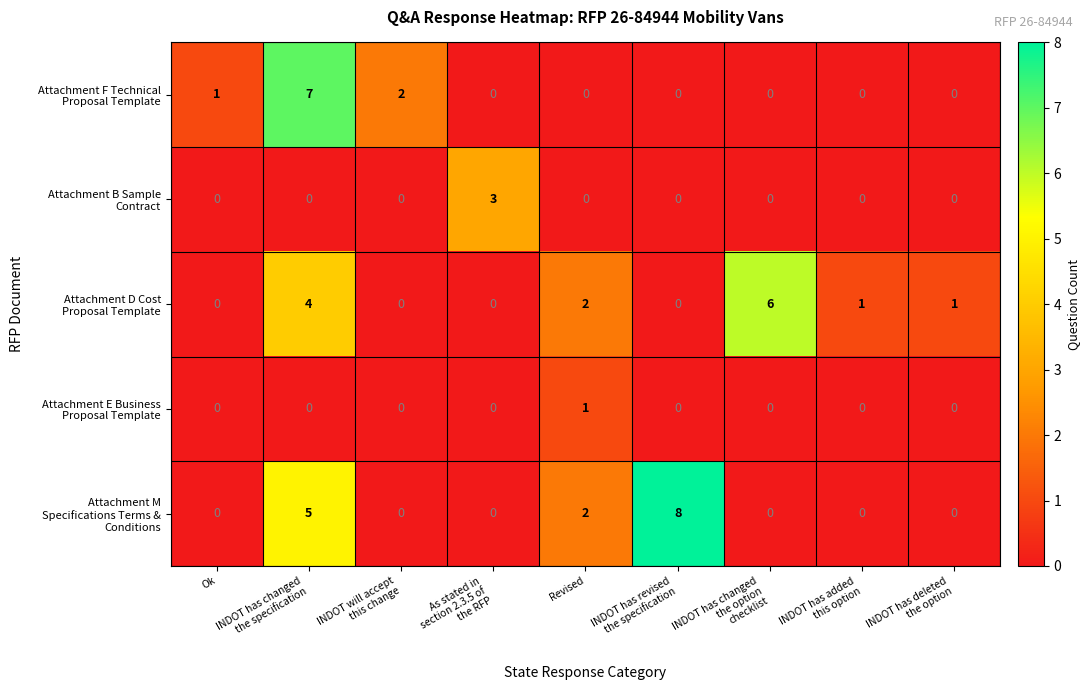

At how many categories does at least one series exceed 5?

3